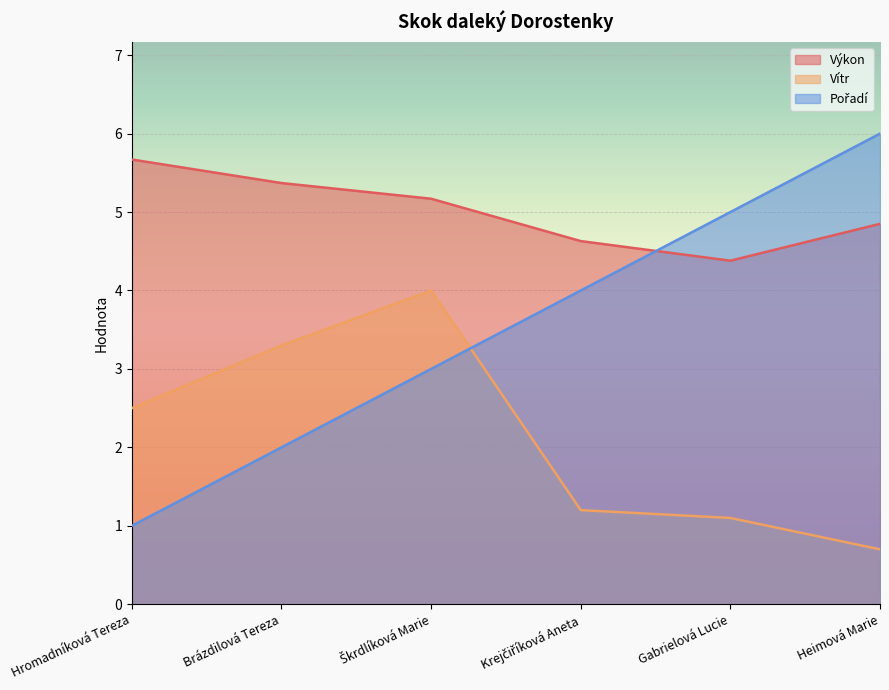

At which category is the sum across all series the highest?

Škrdlíková Marie